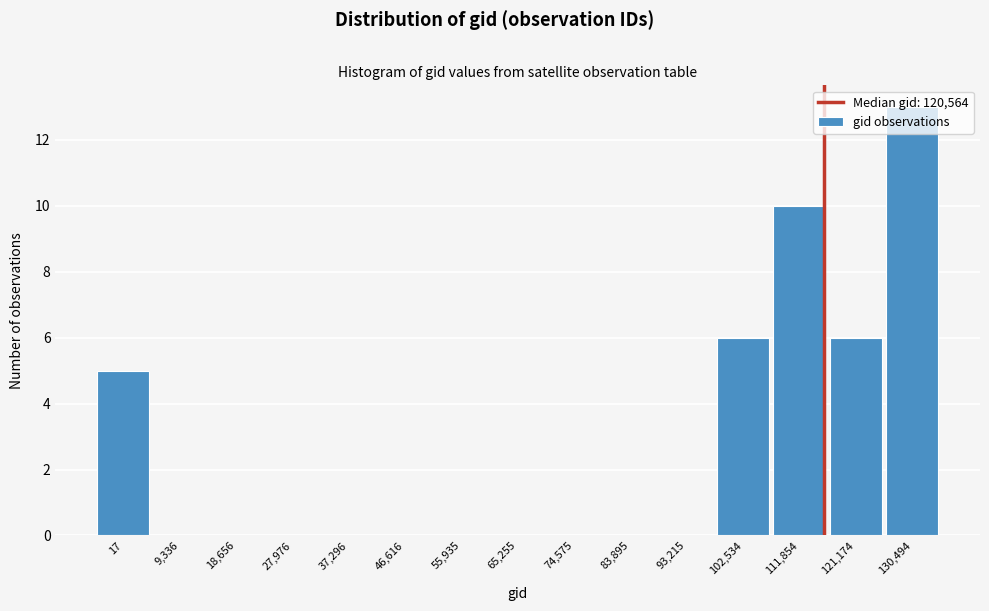

What is the sum of all values?

40